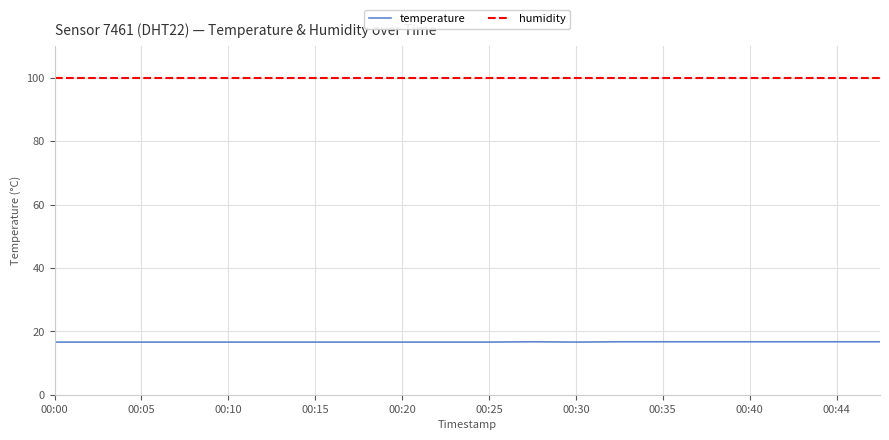

True or false: humidity and temperature intersect in this chart.

False